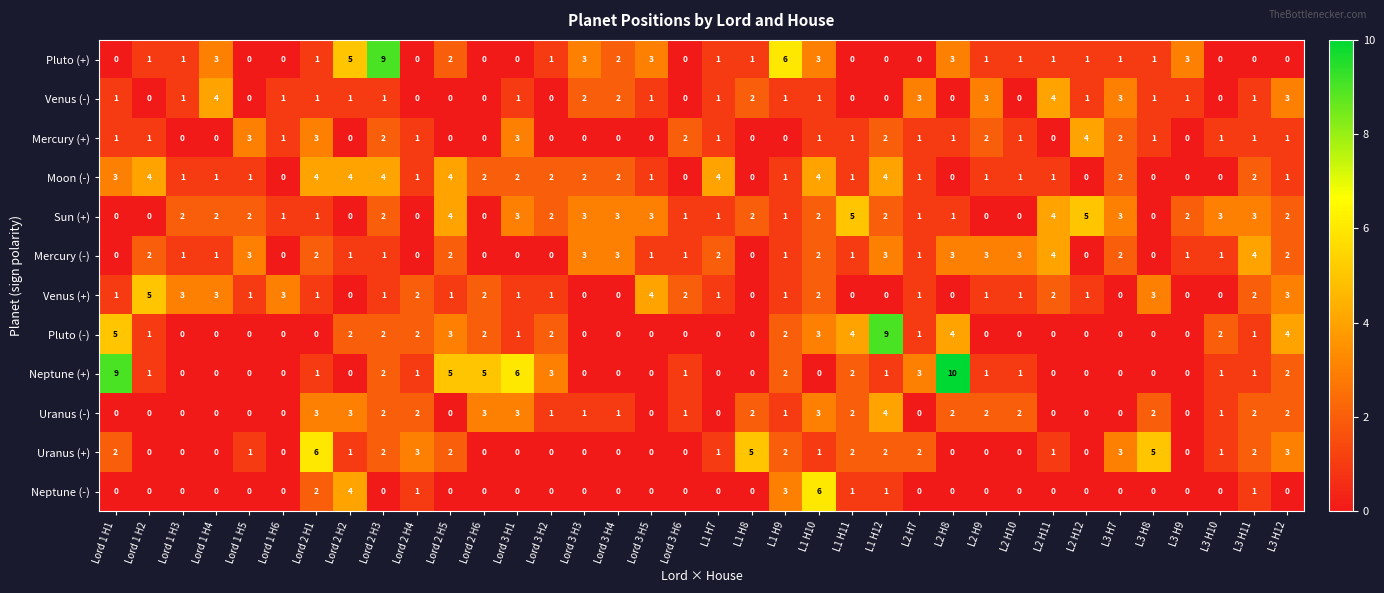

Which category has the highest value in the Pluto (-) series?

L1 H12